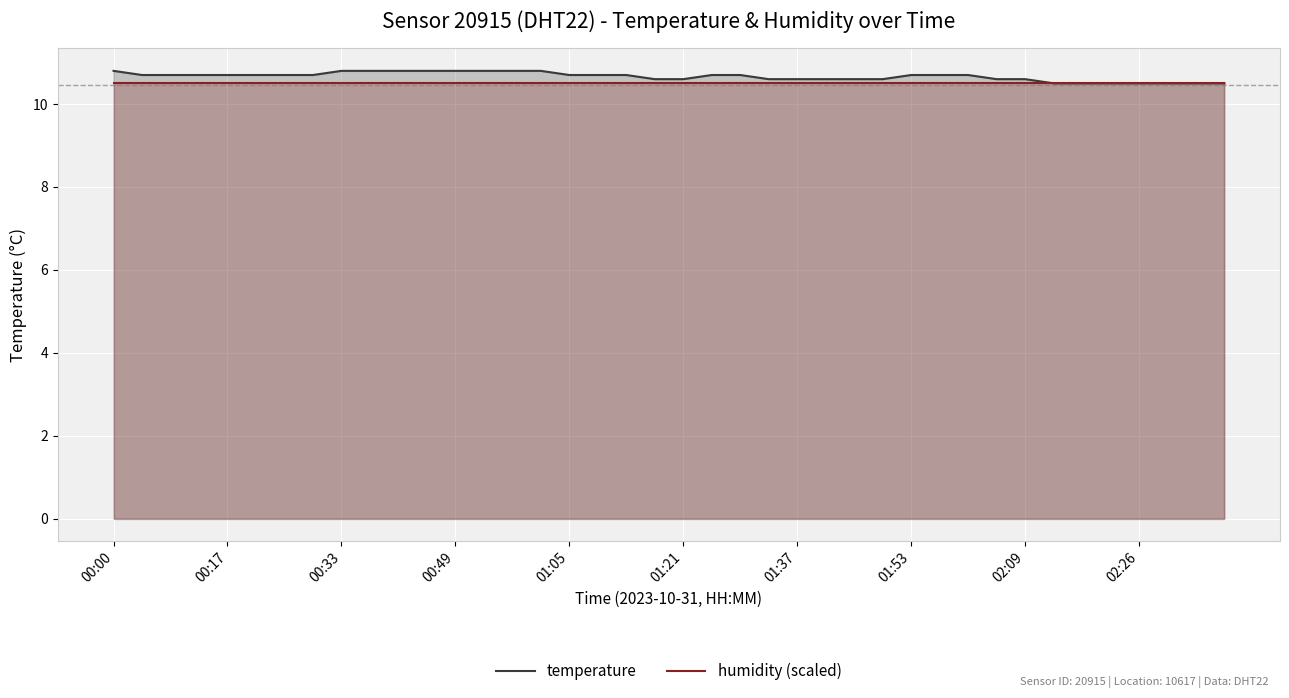

What is the total value across all series at 01:53?

21.2